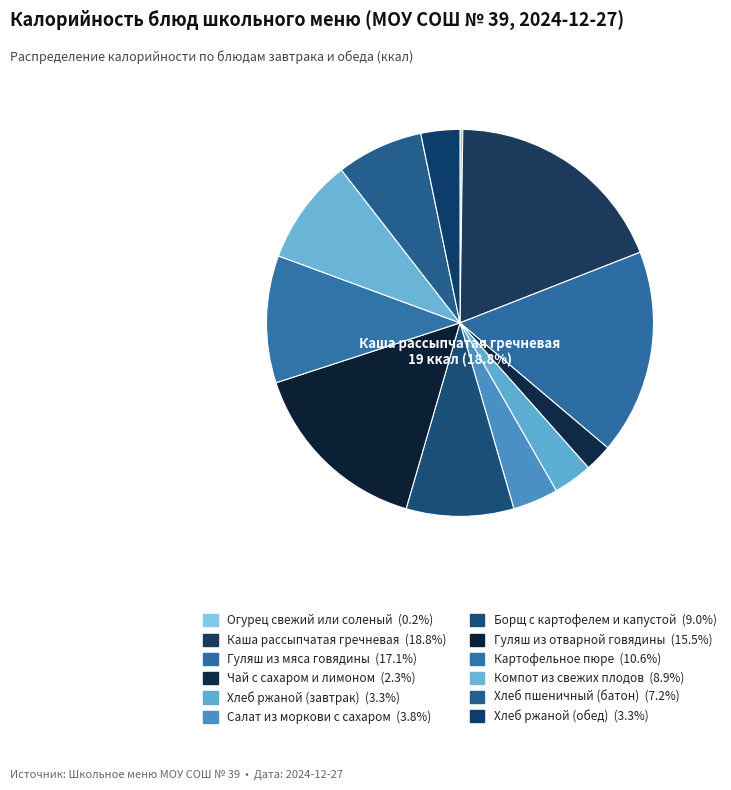

What is the ratio of the value at Салат из моркови с сахаром to the value at Гуляш из отварной говядины?

0.2